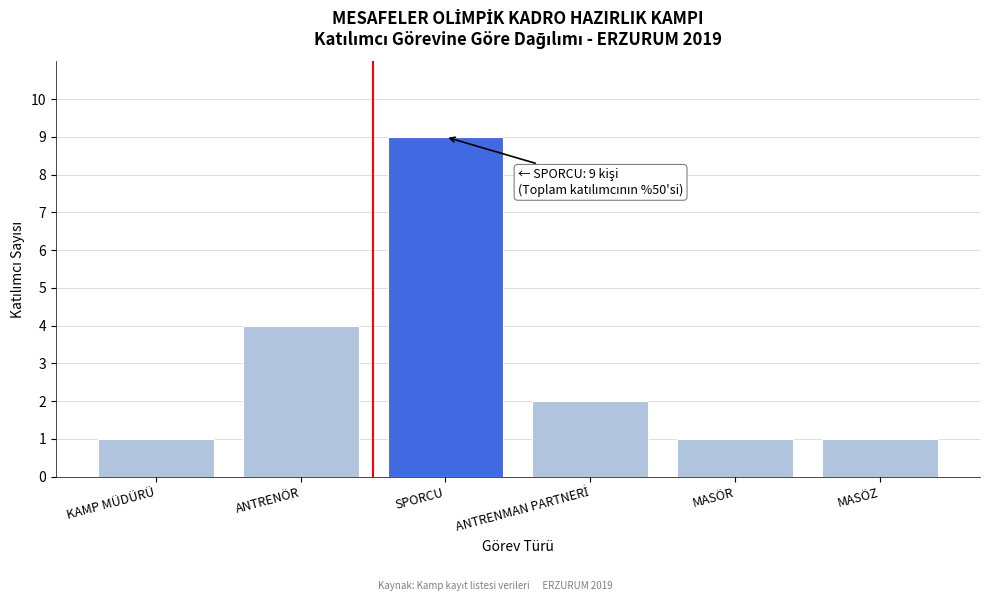

Reading left to right, what are all the values shown in this chart?

1	4	9	2	1	1